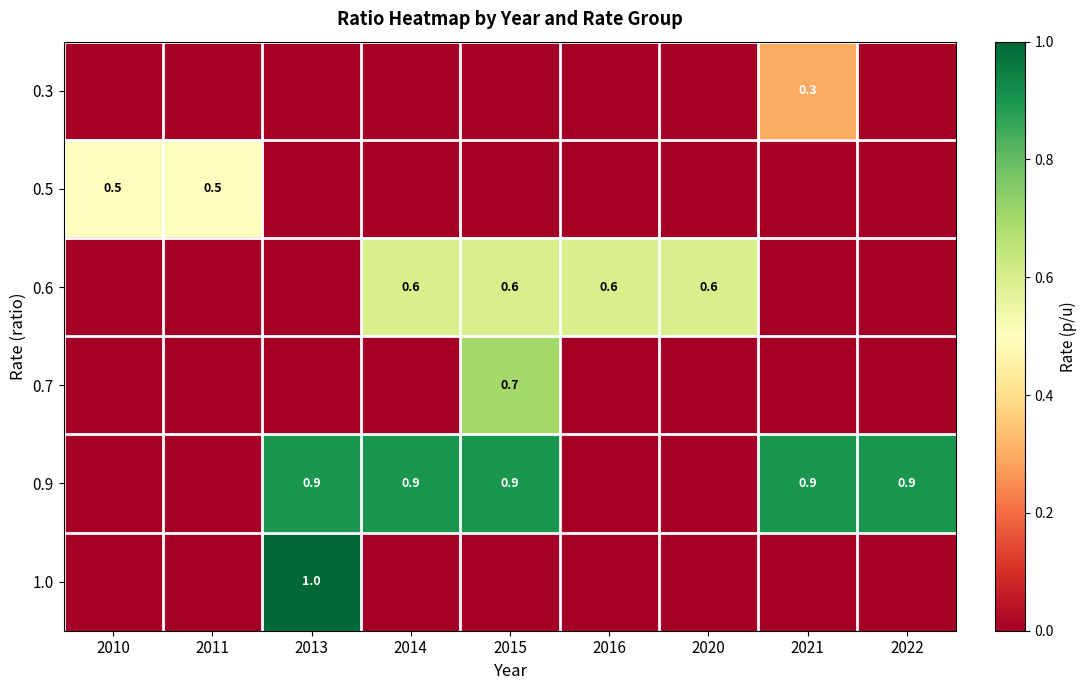

At which category does the chart reach its peak across all series?

2013